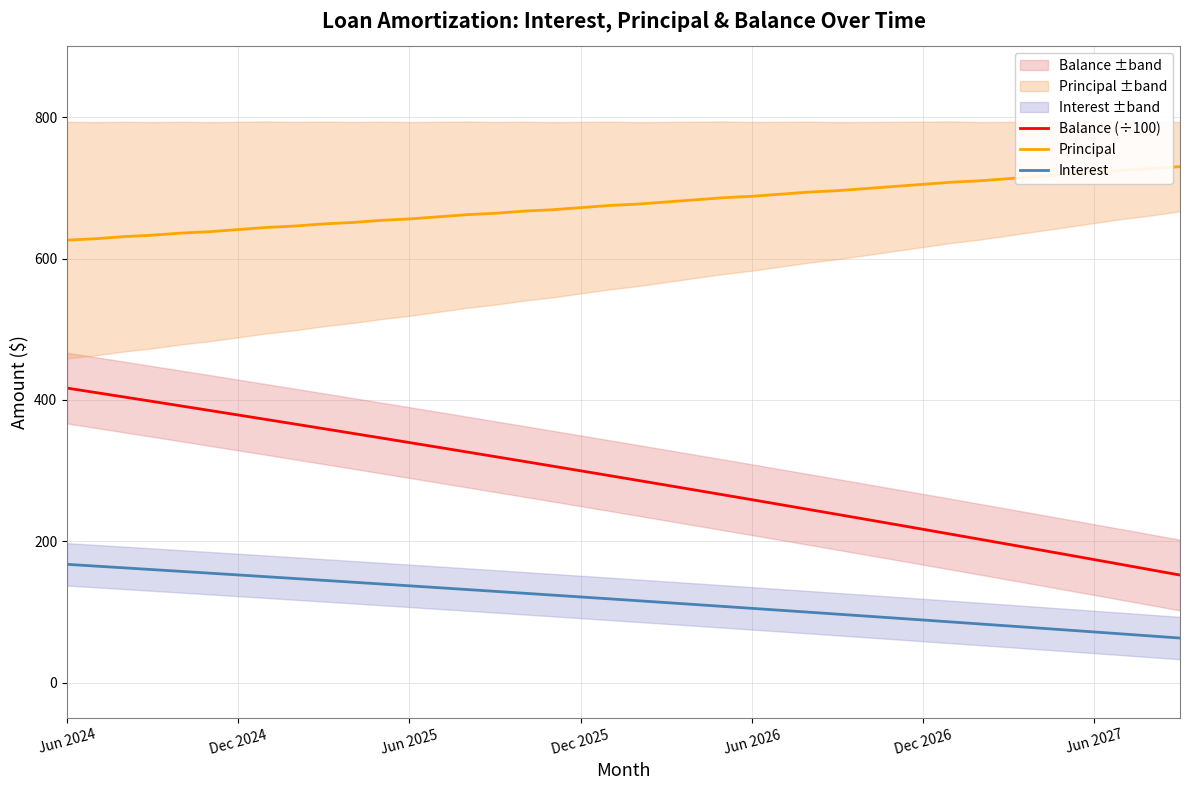

How many data points in Interest are less than 118?

20